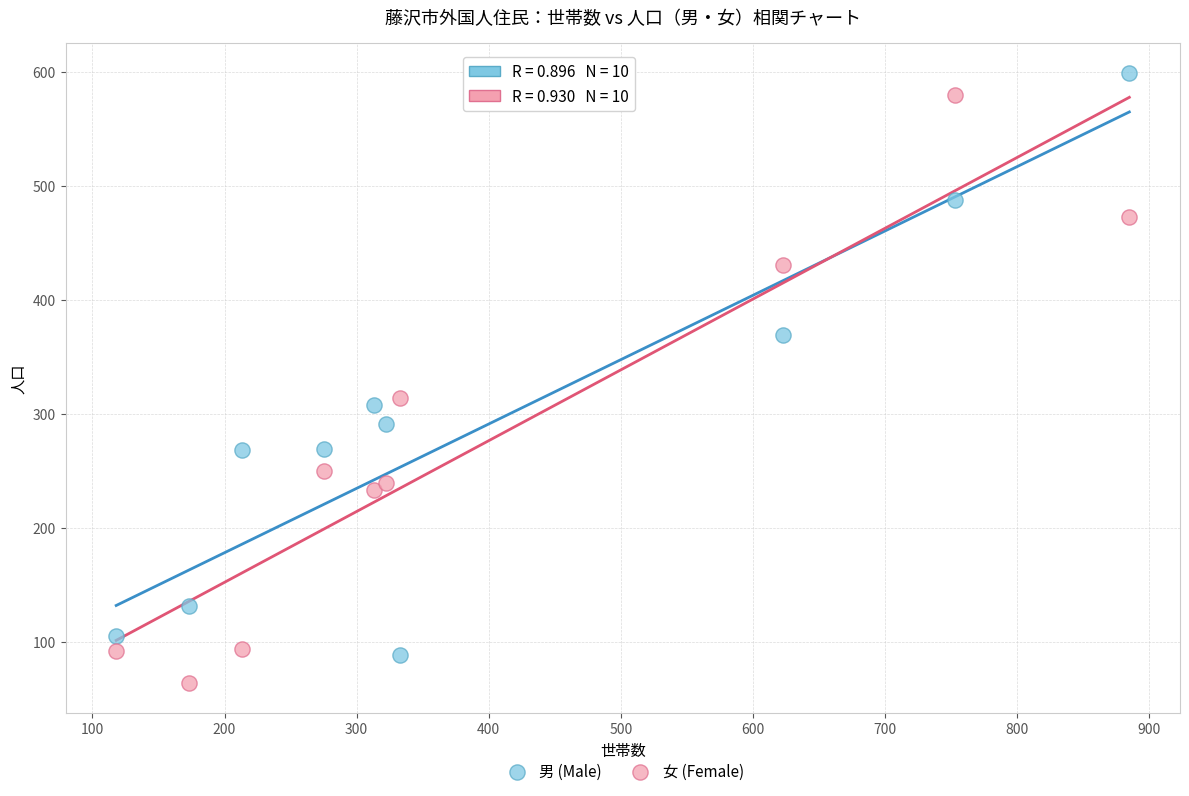

Which series contains the highest Y value?

男 (Male)